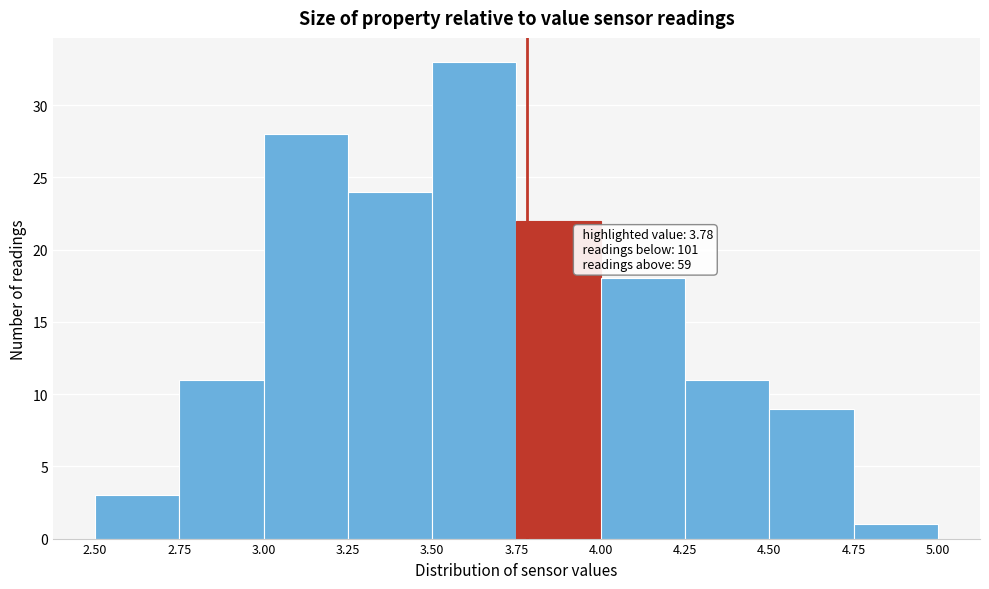

Which range on the x-axis has the tallest bar?

3.50 to 3.75